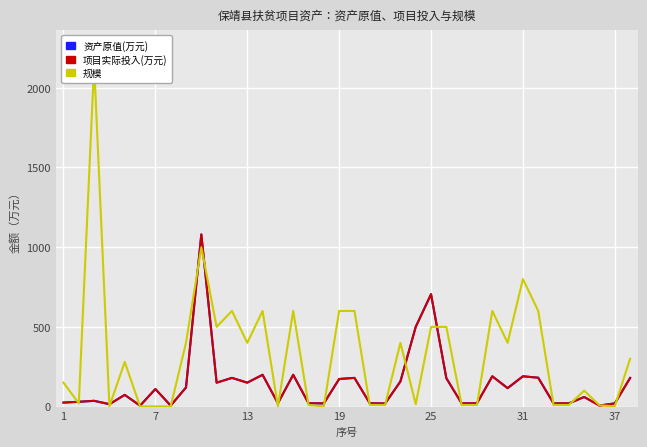

What is the average value of the 资产原值(万元) series?

142.1